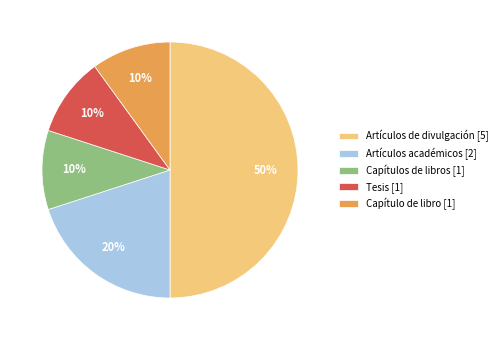

What percentage is the Artículos académicos slice, to the nearest percent?

20%